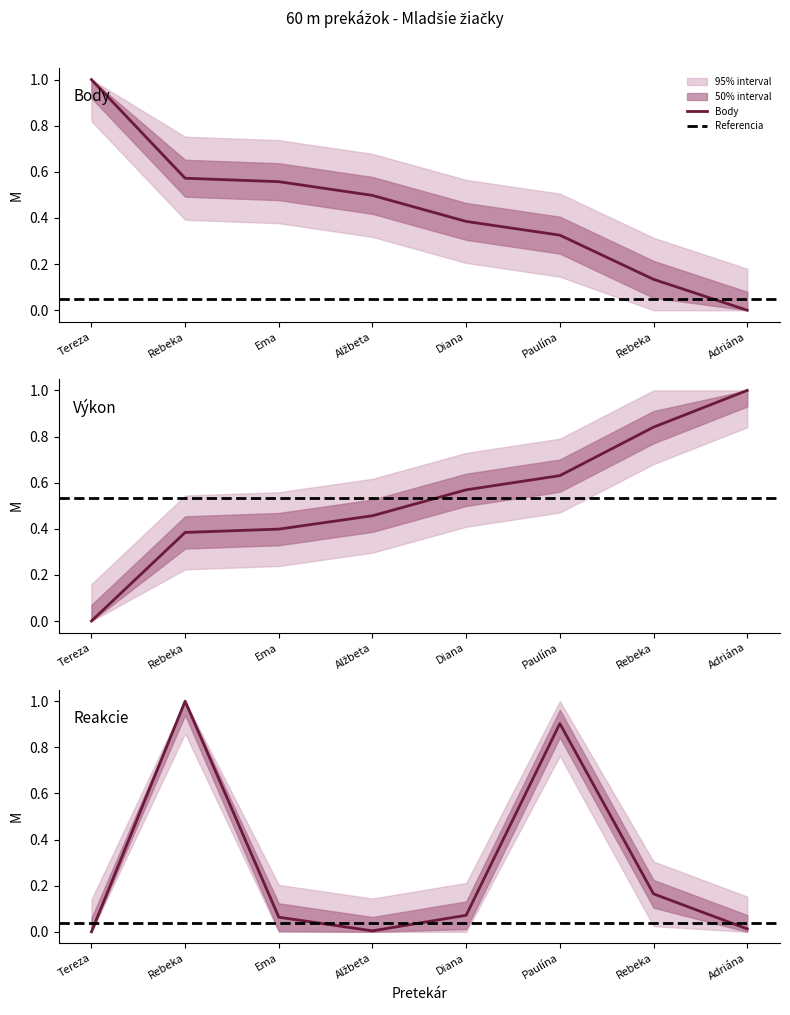

Is it true that Body equals 0.6 at Rebeka?

True